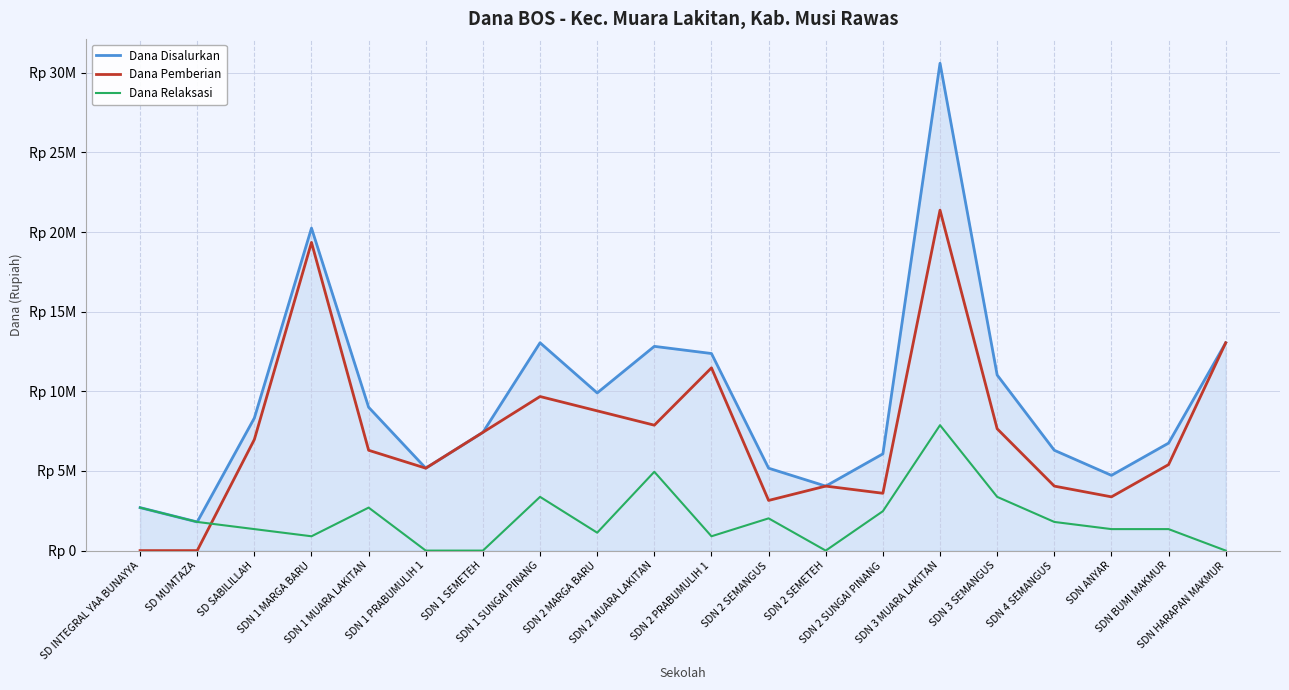

Which series changed the most between SD INTEGRAL YAA BUNAYYA and SDN 1 SEMETEH?

Dana Pemberian